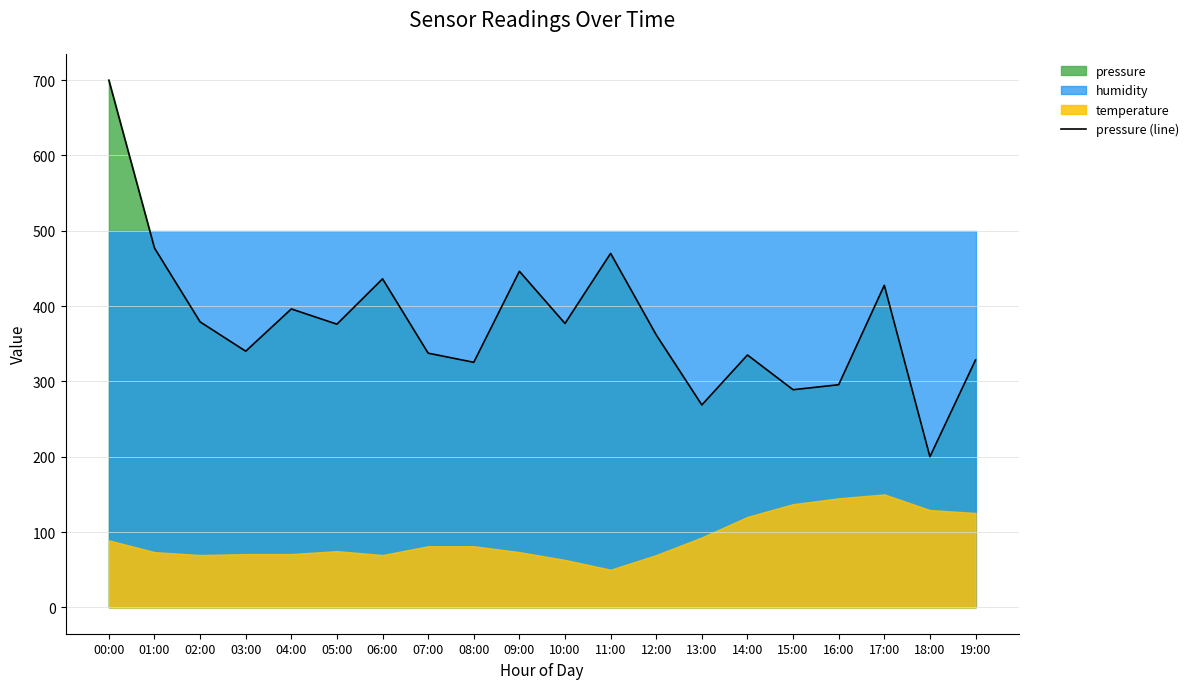

The chart shows a value of 825.9 at 01:00. True or false?

False